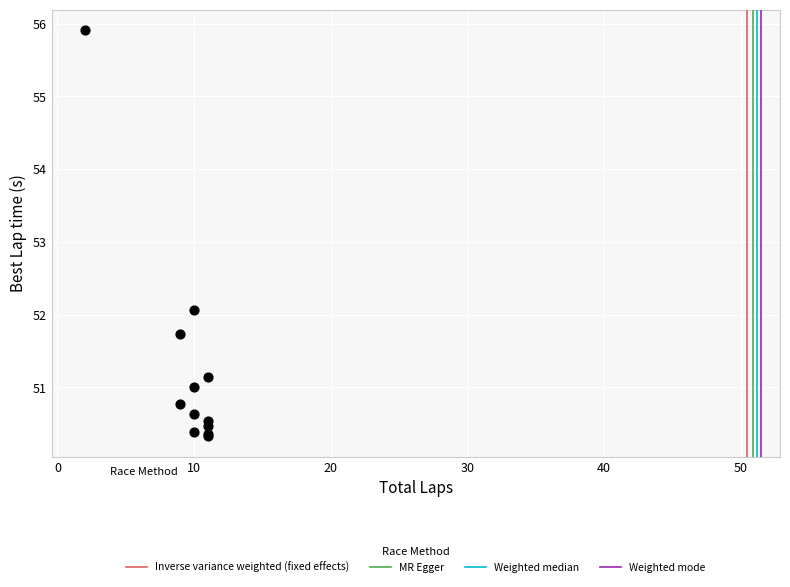

What Y value in the scatter plot is closest to 53?

52.1